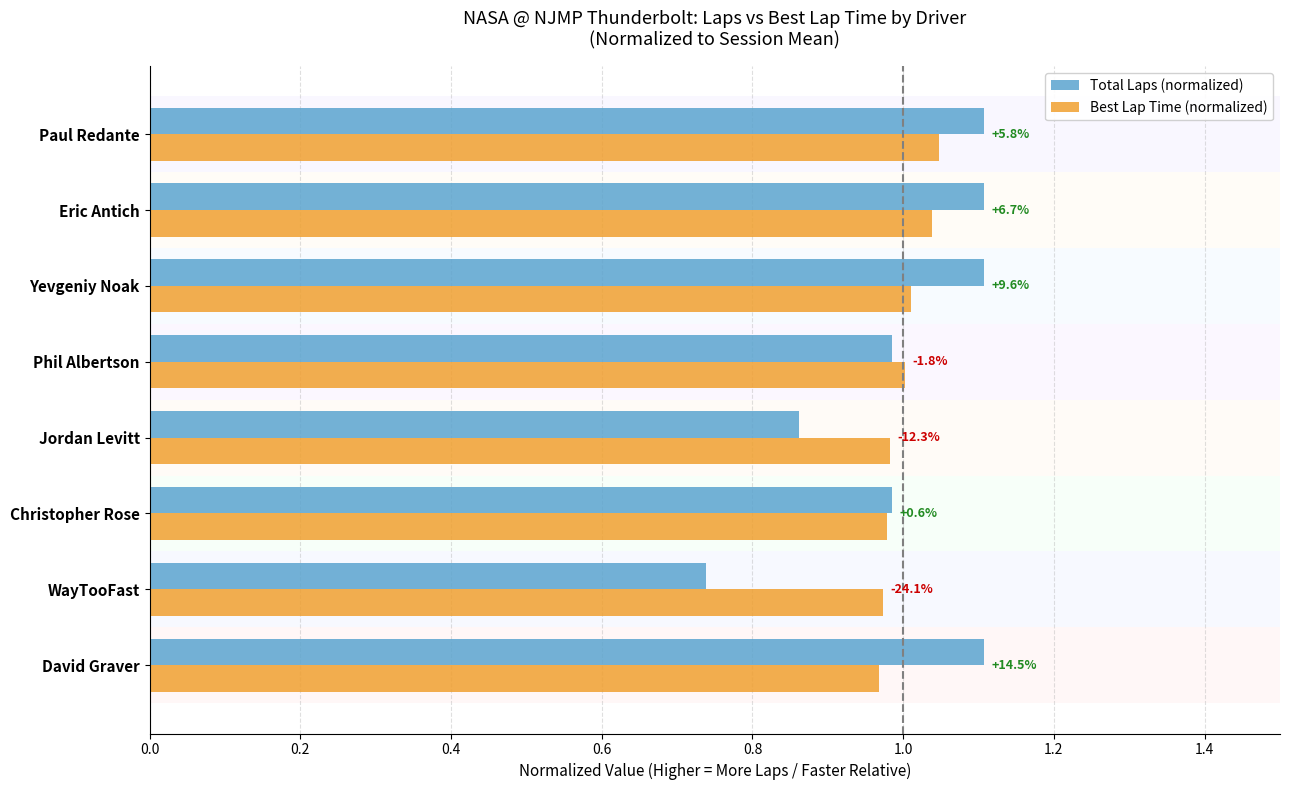

What is the difference between the highest and lowest values at David Graver?

0.1